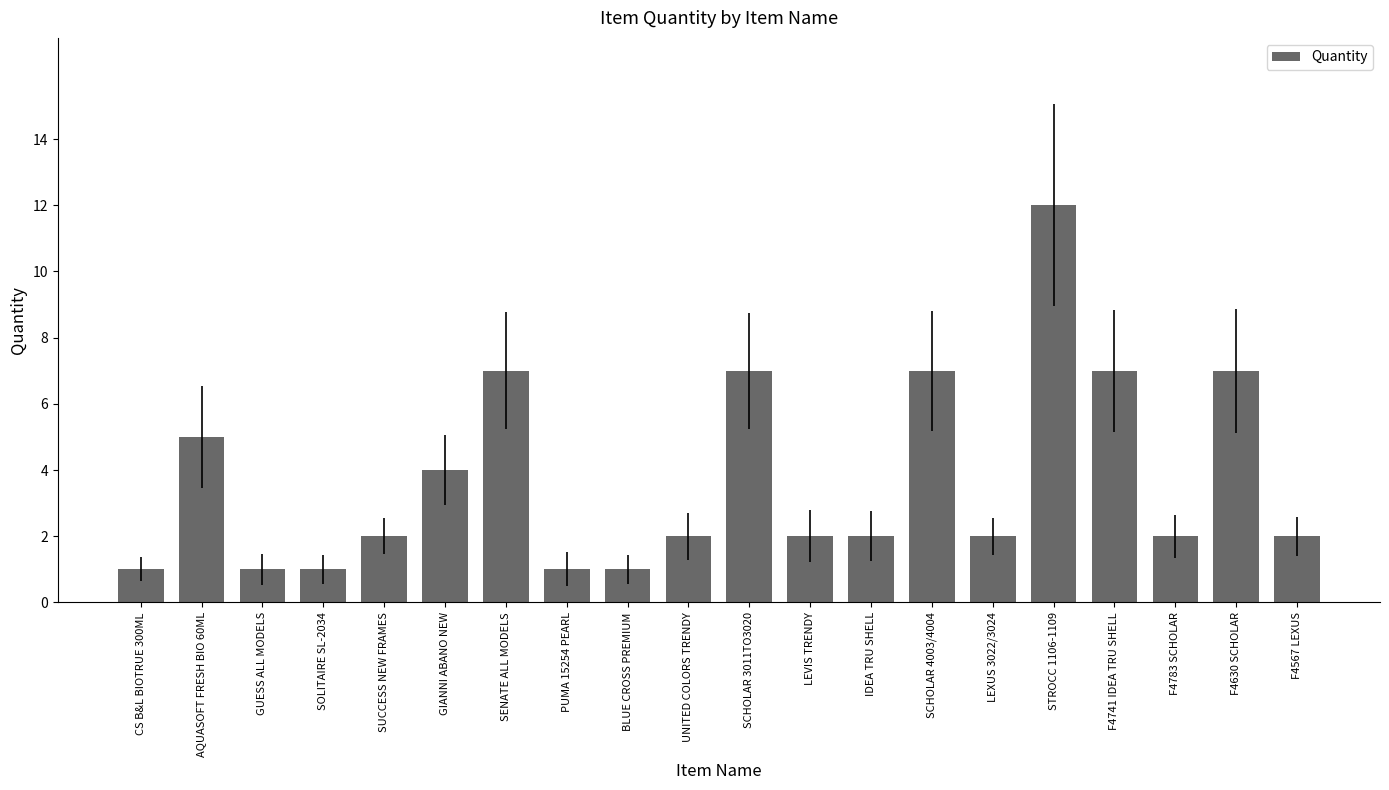

What is the difference between the maximum and second lowest values?

11